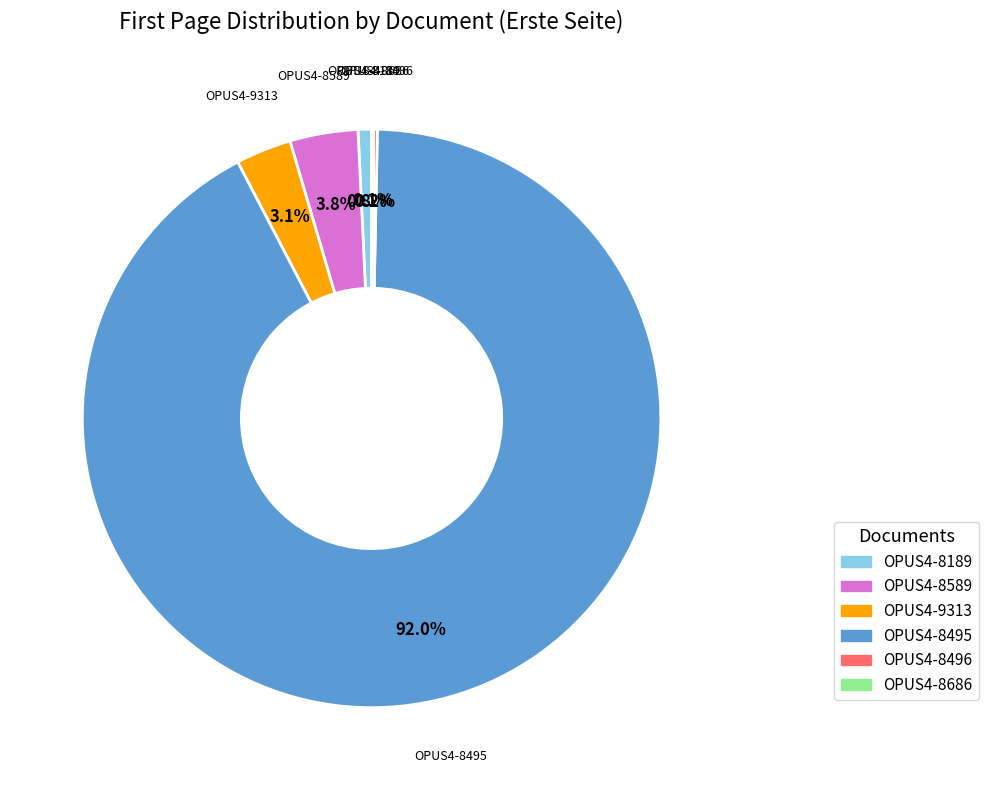

Do OPUS4-8189 and OPUS4-8495 together represent more than half of the pie?

Yes